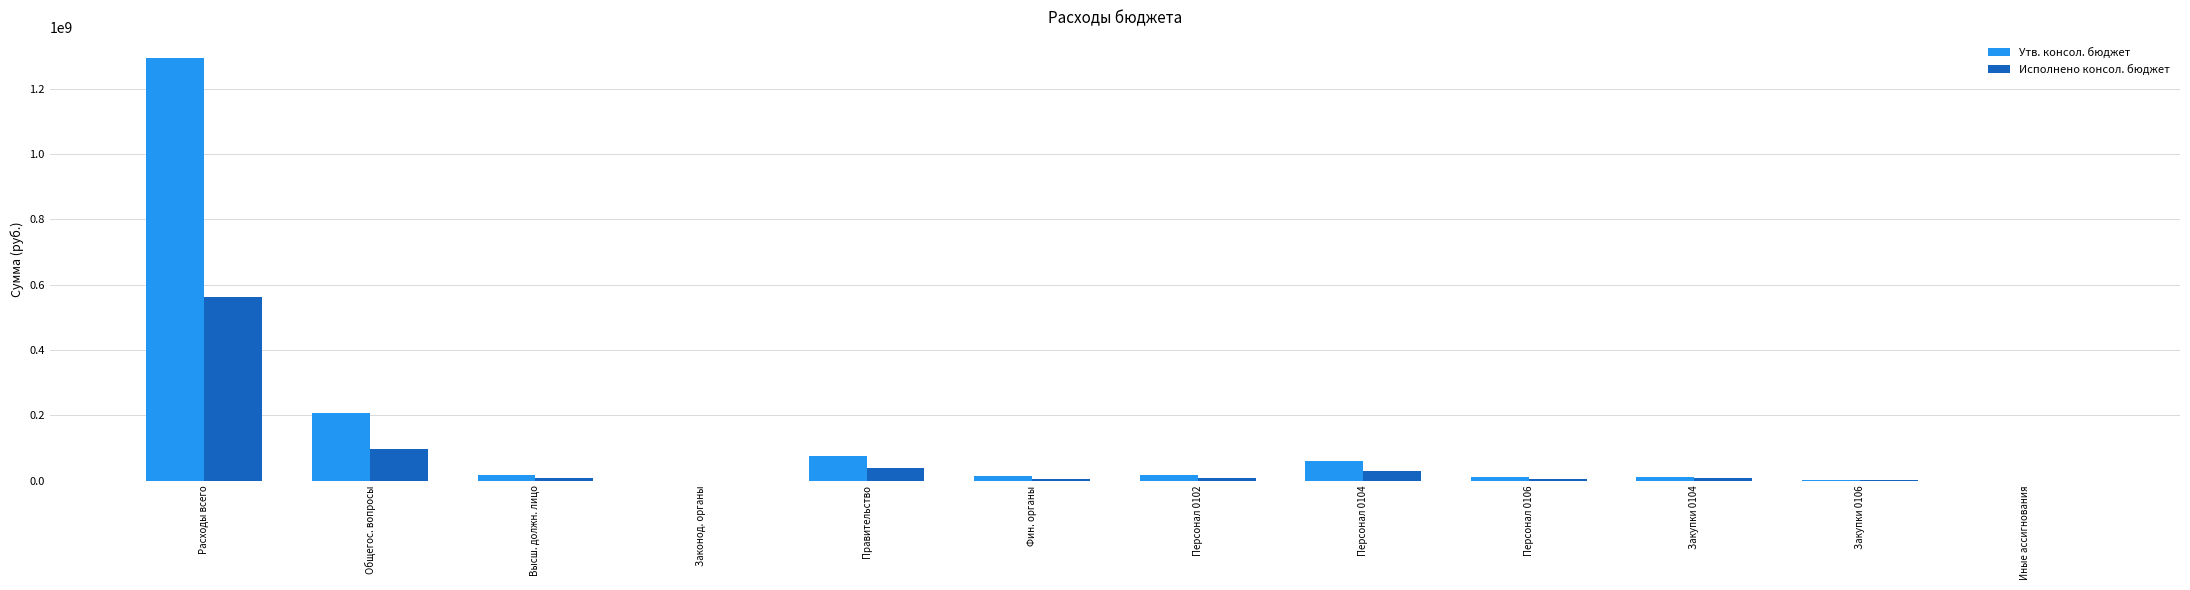

Are the bars horizontal?

No